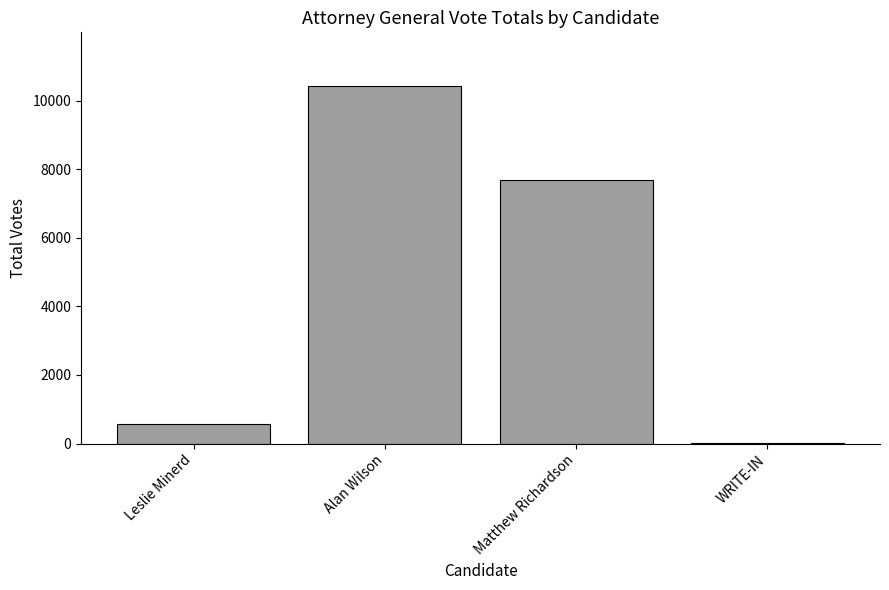

What is the greatest value displayed?

10428